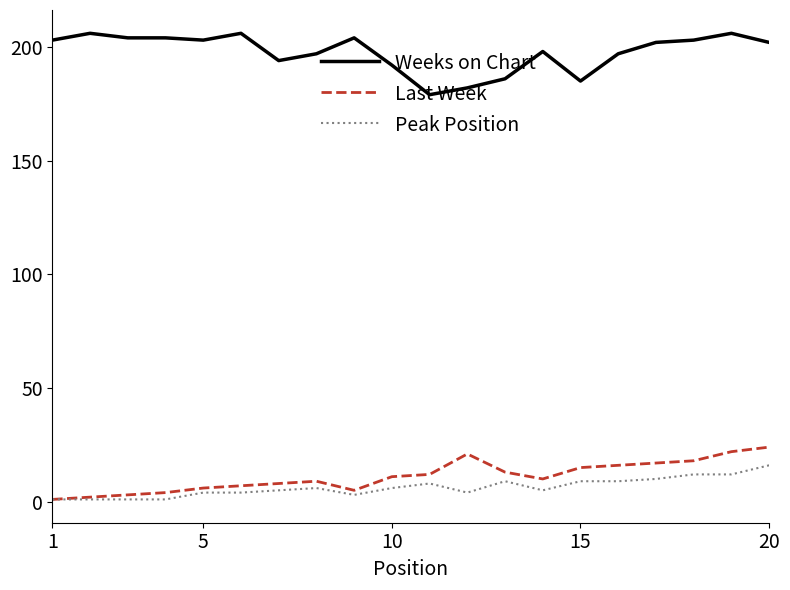

True or false: Weeks on Chart and Last Week intersect in this chart.

False